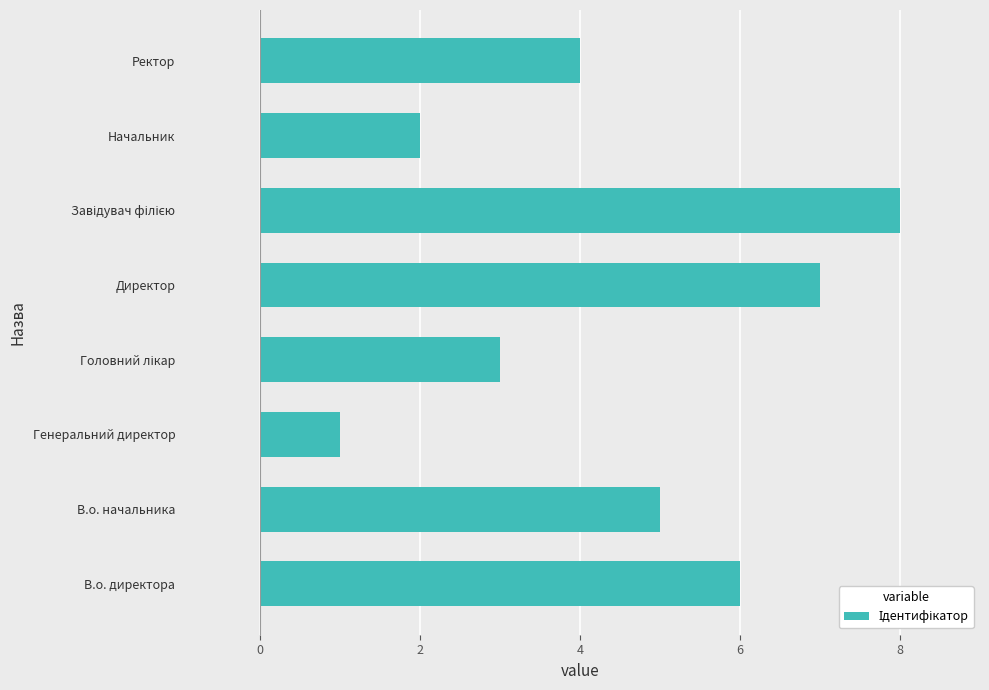

How many series are shown in this chart?

1